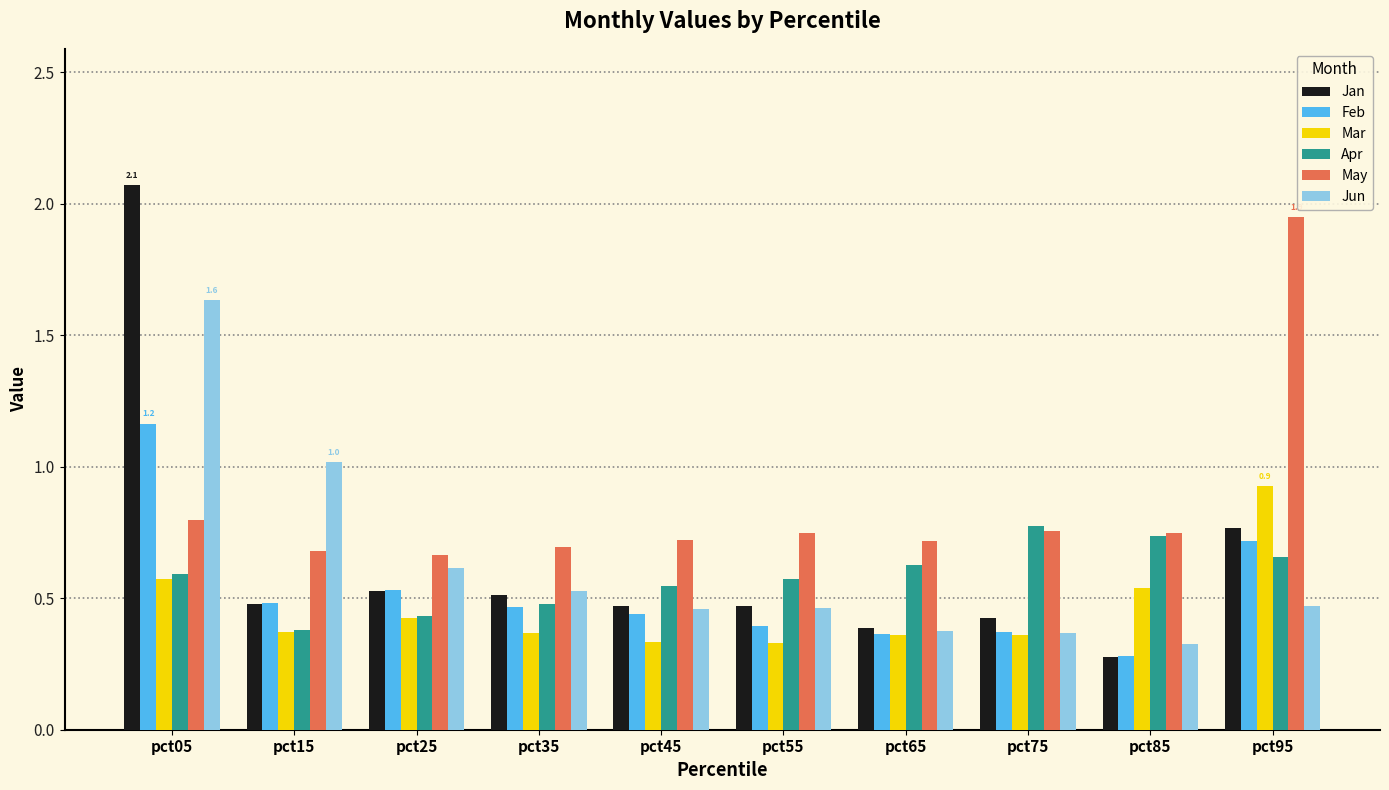

What is the sum of all Jan values?

6.4